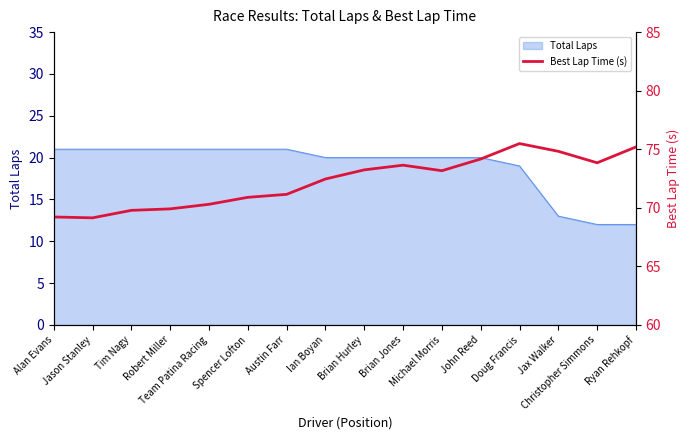

Where is the first local maximum?

Brian Jones